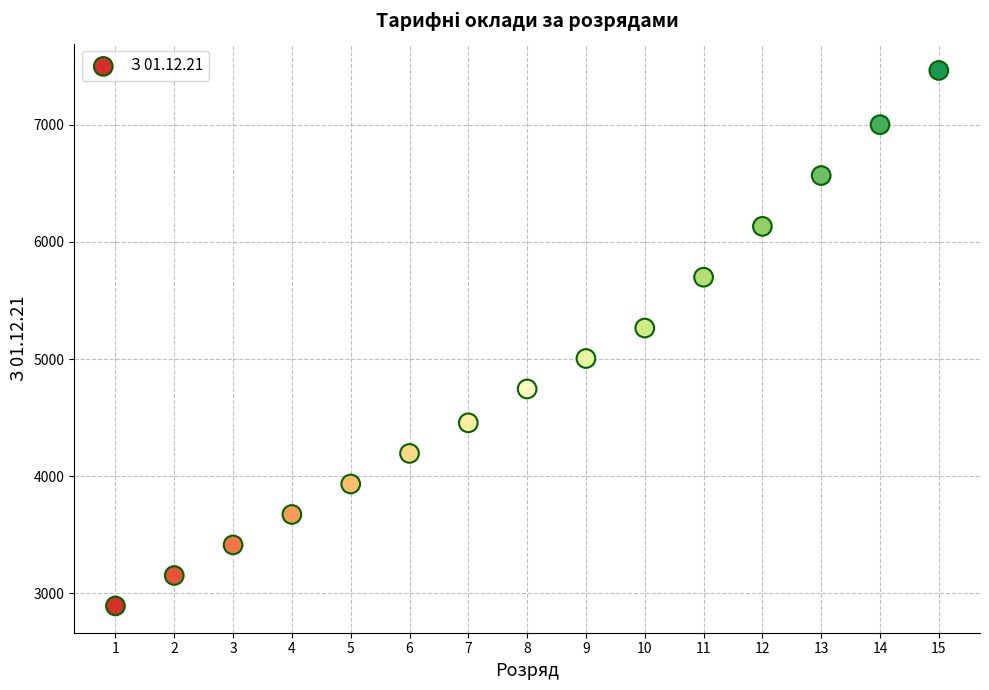

What is the range of X values (max minus min)?

14